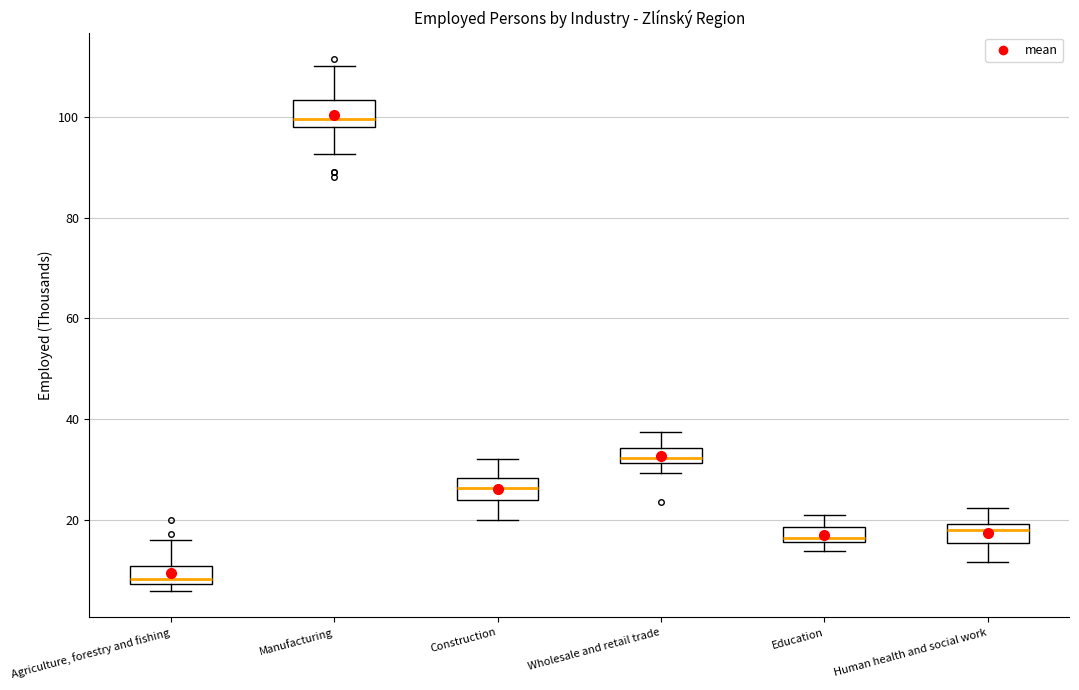

Where is the upper edge of the box for Wholesale and retail trade on the y-axis? The values are not printed on the chart, so give them approximately, as read against the axis.

34